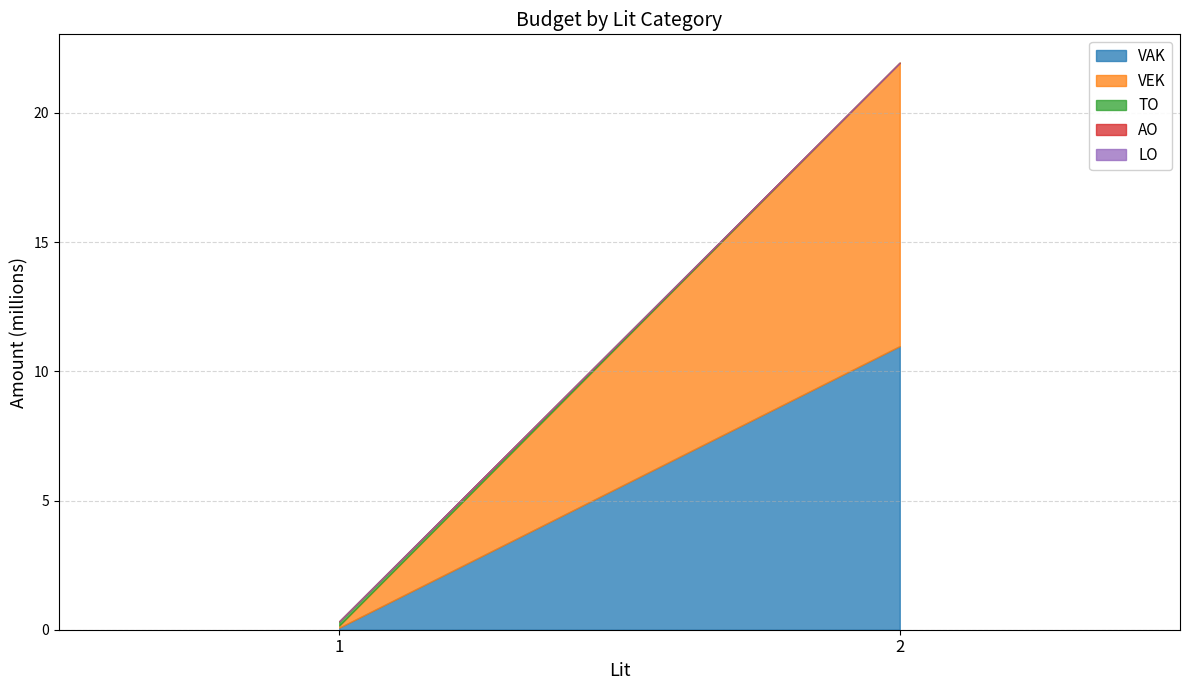

Rank the series by their maximum value, from lowest to highest.

LO, AO, TO, VAK, VEK